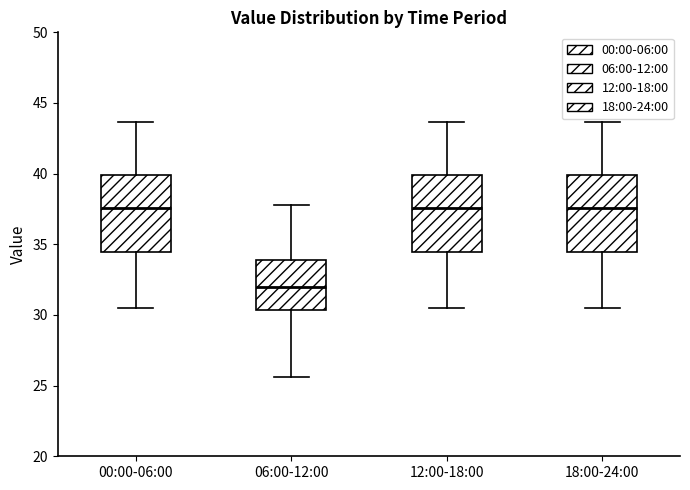

Reading left to right, read every box against the y-axis: the position of its median line, the range the box covers, and the ends of its whiskers. The values are not printed on the chart, so give them approximately, as read against the axis.

00:00-06:00: median 37.5, box 34.5 to 40.0, whiskers 30.5 to 43.5
06:00-12:00: median 32.0, box 30.5 to 34.0, whiskers 25.5 to 38.0
12:00-18:00: median 37.5, box 34.5 to 40.0, whiskers 30.5 to 43.5
18:00-24:00: median 37.5, box 34.5 to 40.0, whiskers 30.5 to 43.5